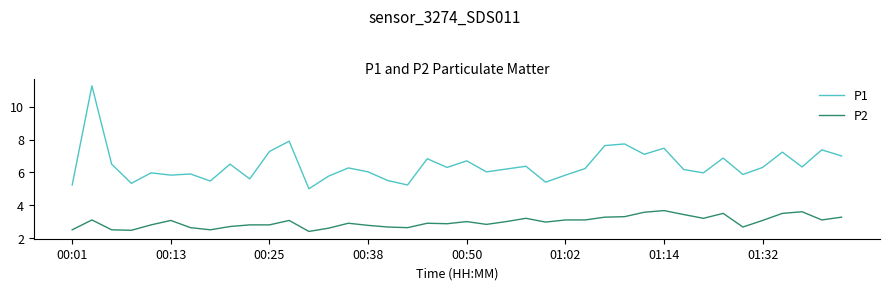

Which series has the widest spread of values?

P1